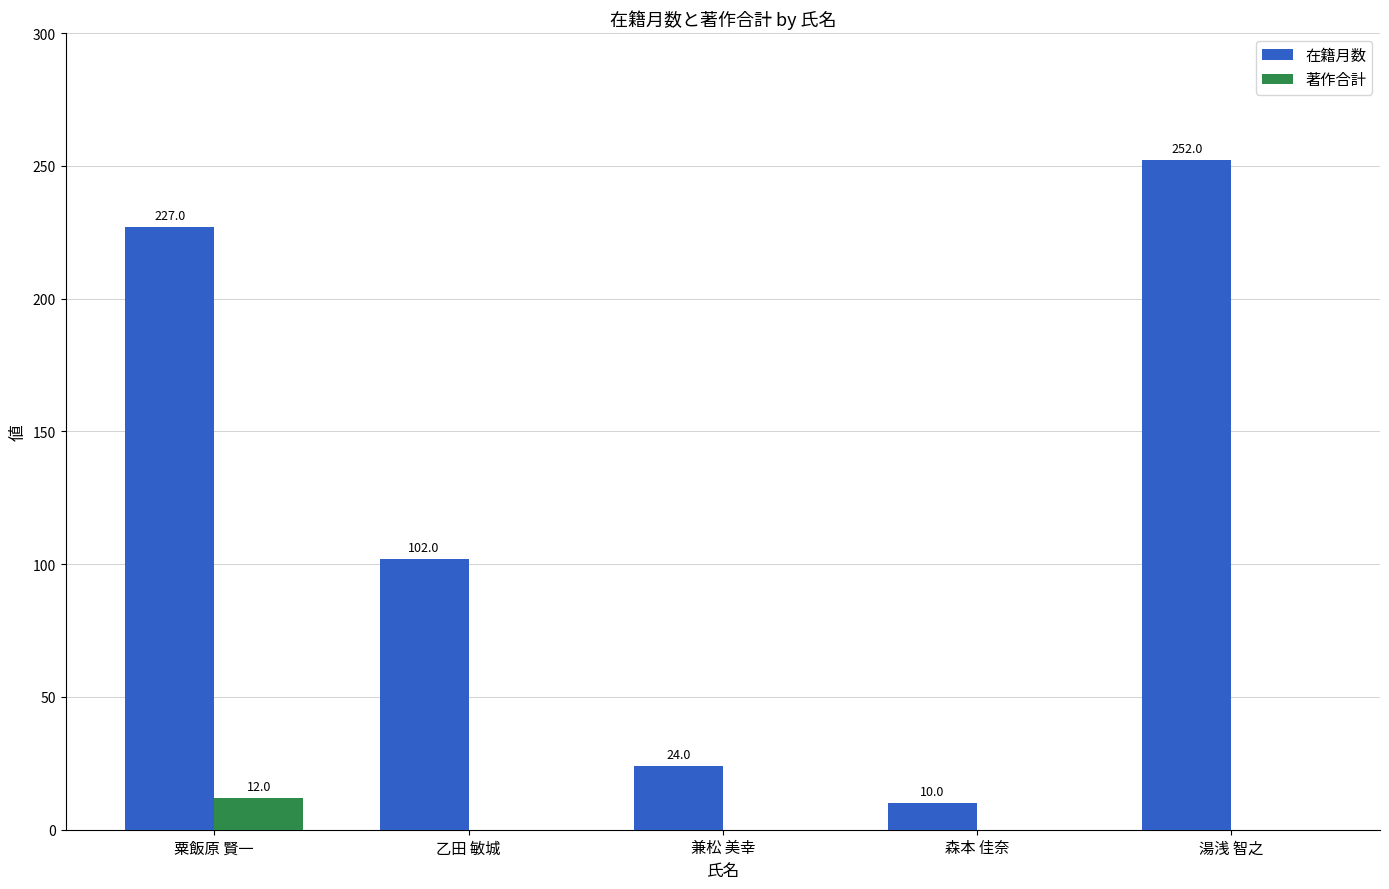

Which series changed the most between 乙田 敏城 and 森本 佳奈?

在籍月数